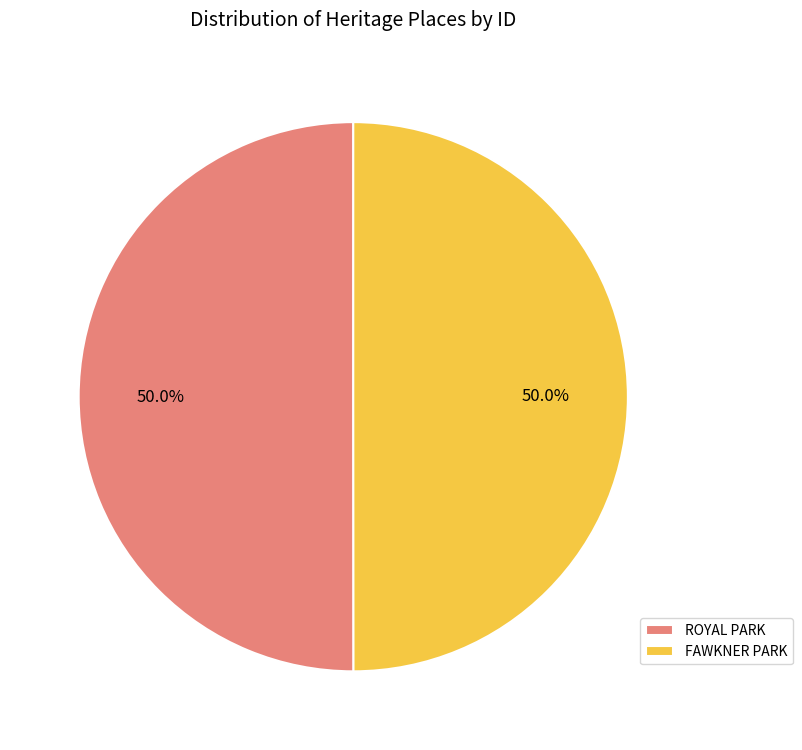

Approximately how many times larger is the value at ROYAL PARK compared to FAWKNER PARK?

1.0